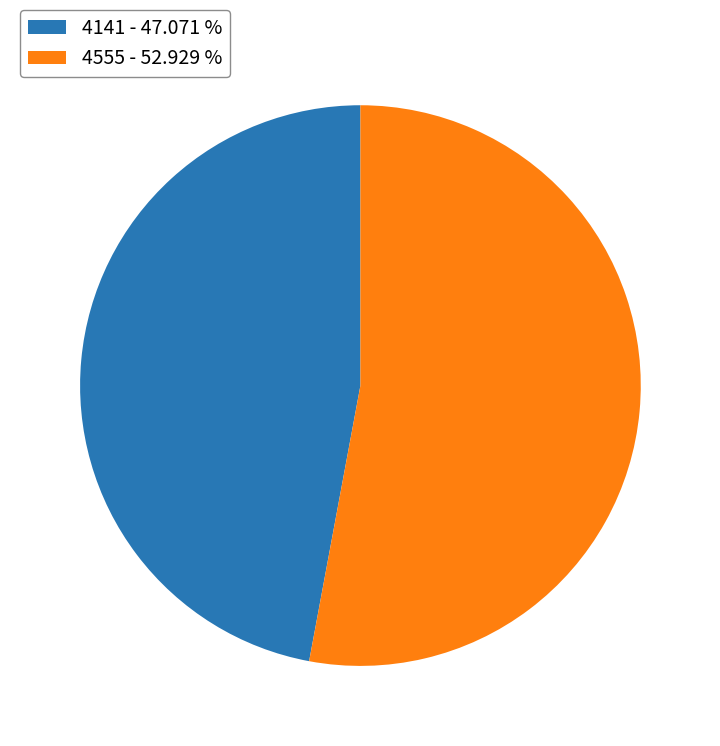

Is 4141 - 47.071 % the majority of the pie?

No